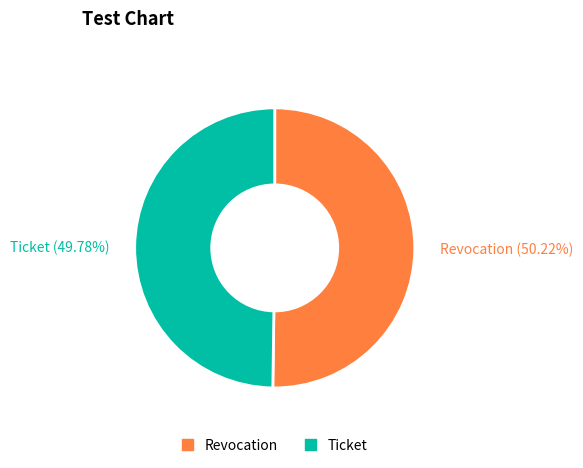

To the nearest percent, what portion does Ticket represent?

50%